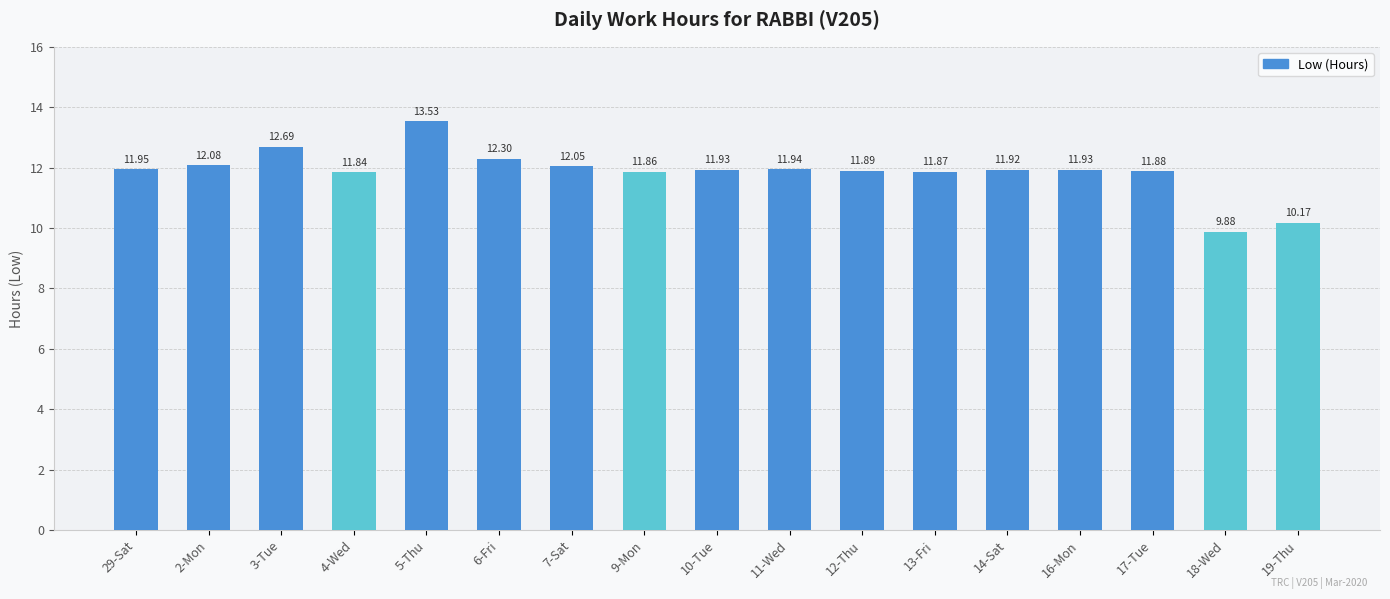

Is it true that the value at 4-Wed is 16.4?

False